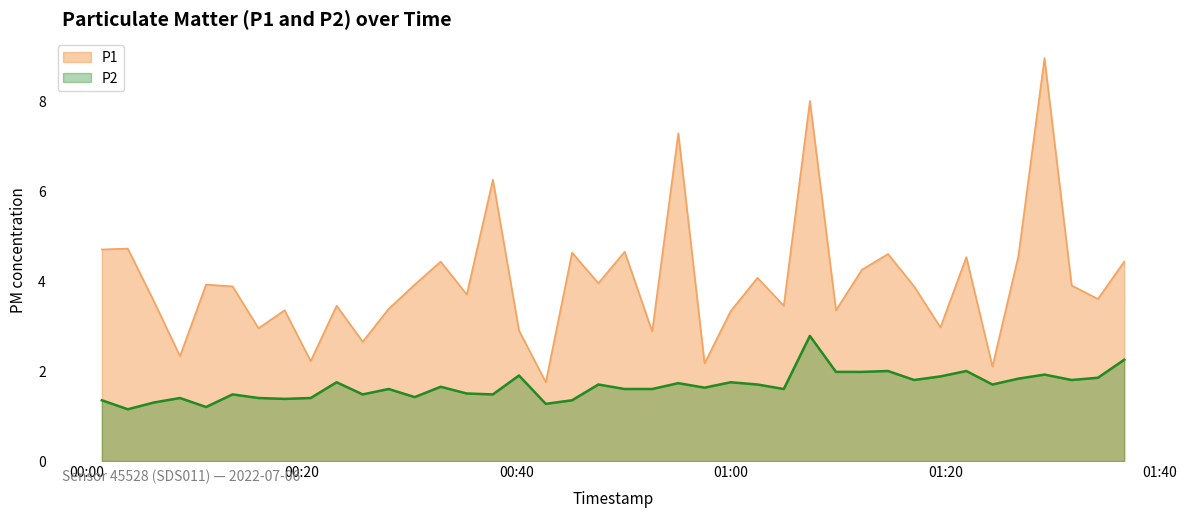

List the series in order of their peak value, highest first.

P1, P2